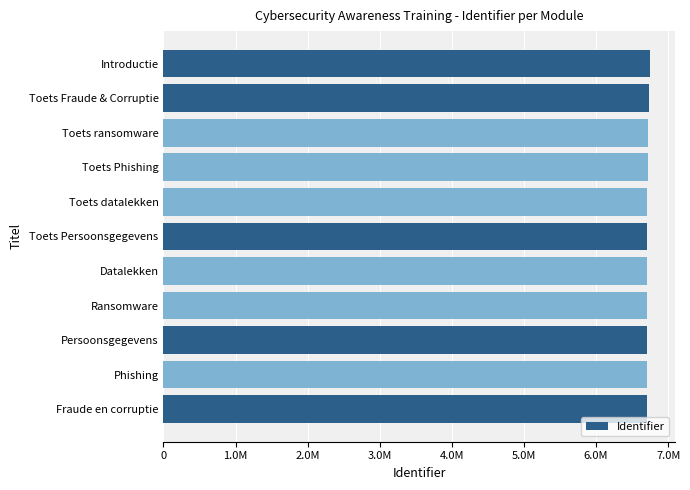

Does the chart contain any negative values?

No